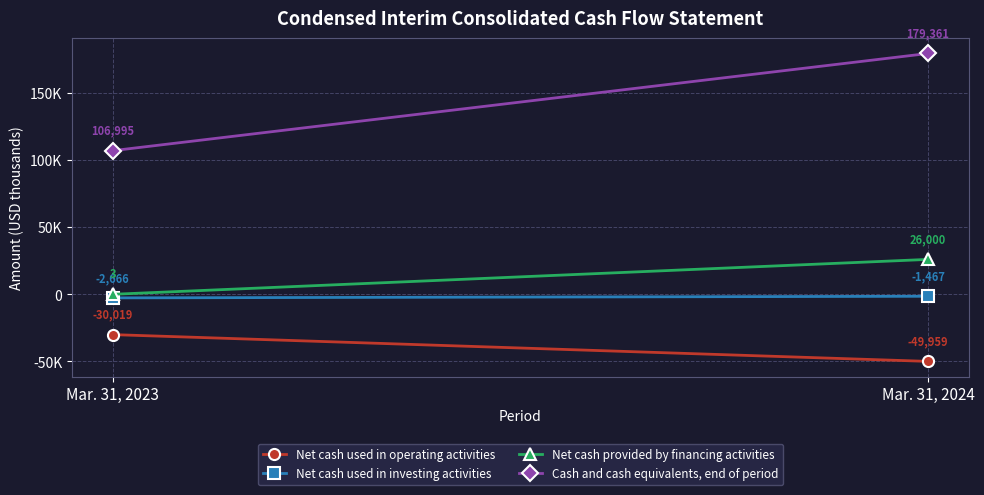

What is the sum of all Net cash provided by financing activities values?

26003